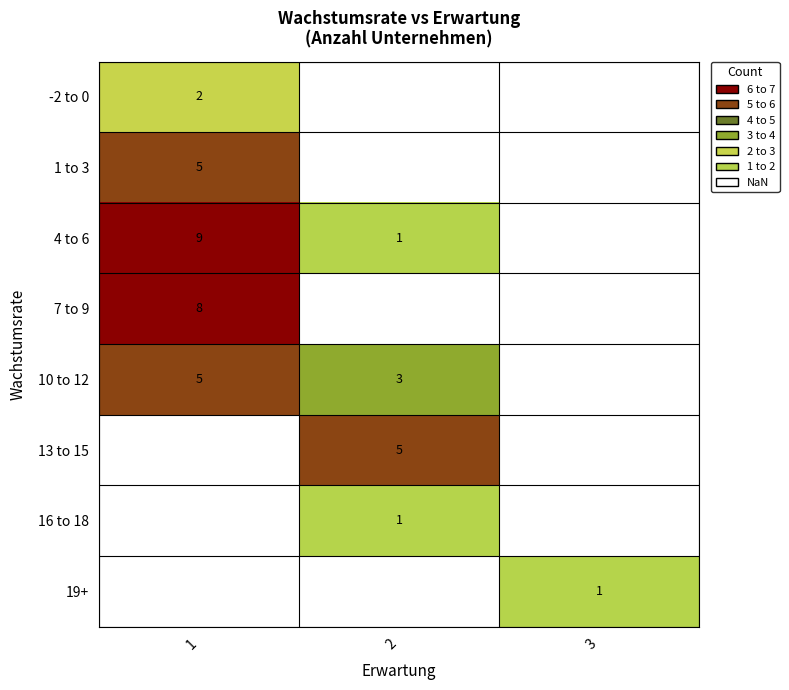

The value of 4 to 6 at 2 is 1. True or false?

True